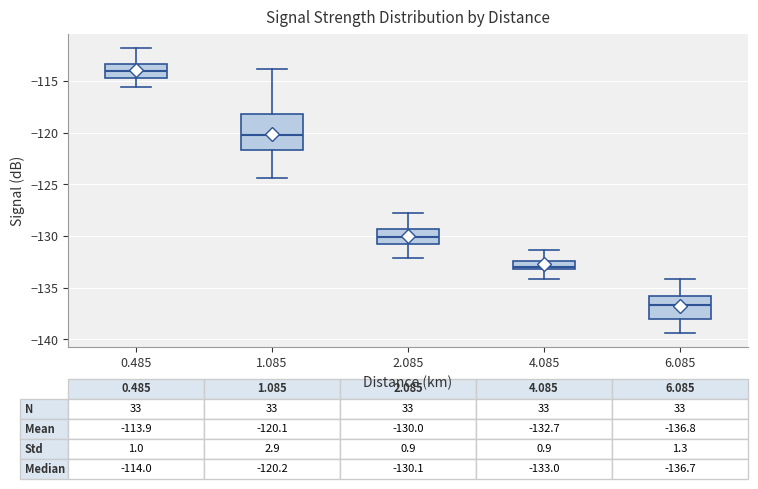

Which box is the tallest, from its lower edge to its upper edge?

1.085